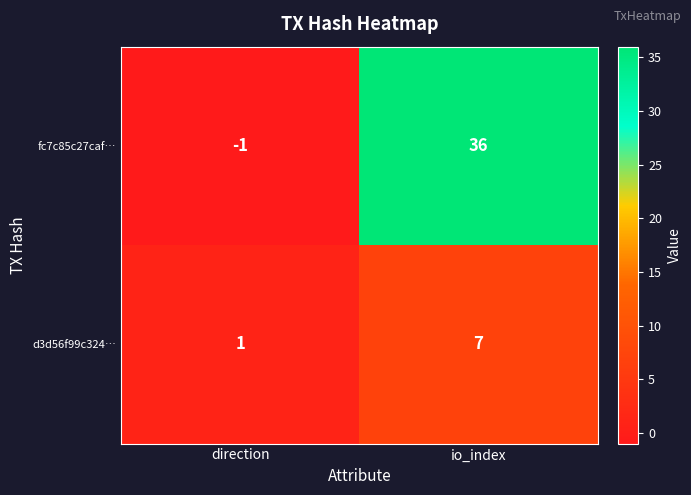

Between direction and io_index, which series saw the biggest shift?

fc7c85c27caf…